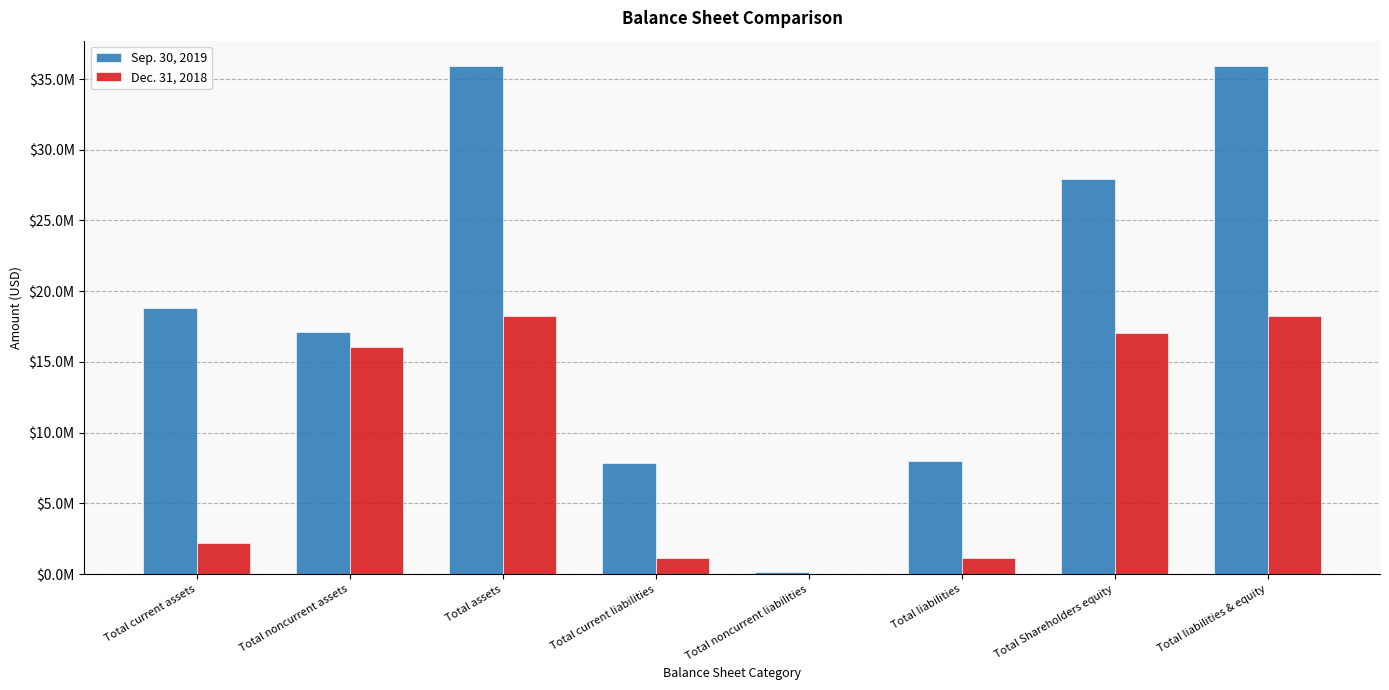

What are all the series names shown in the legend?

Sep. 30, 2019, Dec. 31, 2018